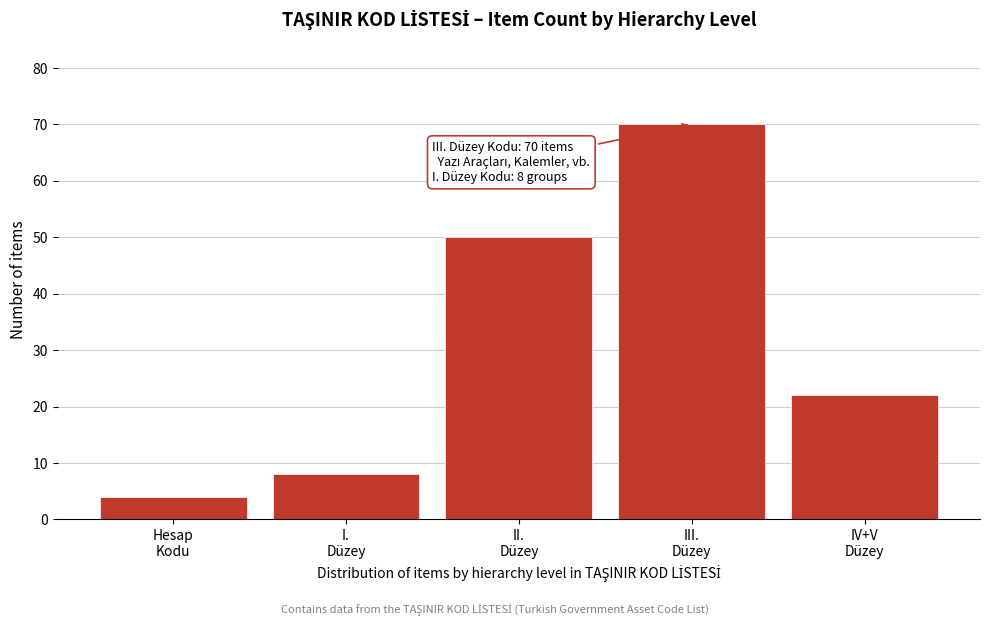

Reading left to right, what are all the values shown in this chart?

4	8	50	70	22